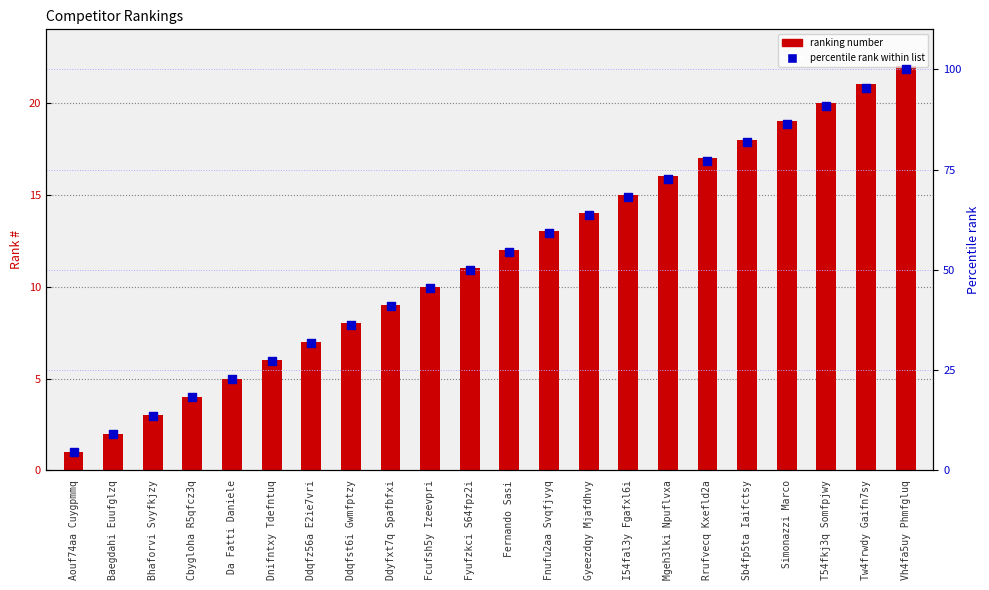

Which series contains the lowest Y value?

ranking number